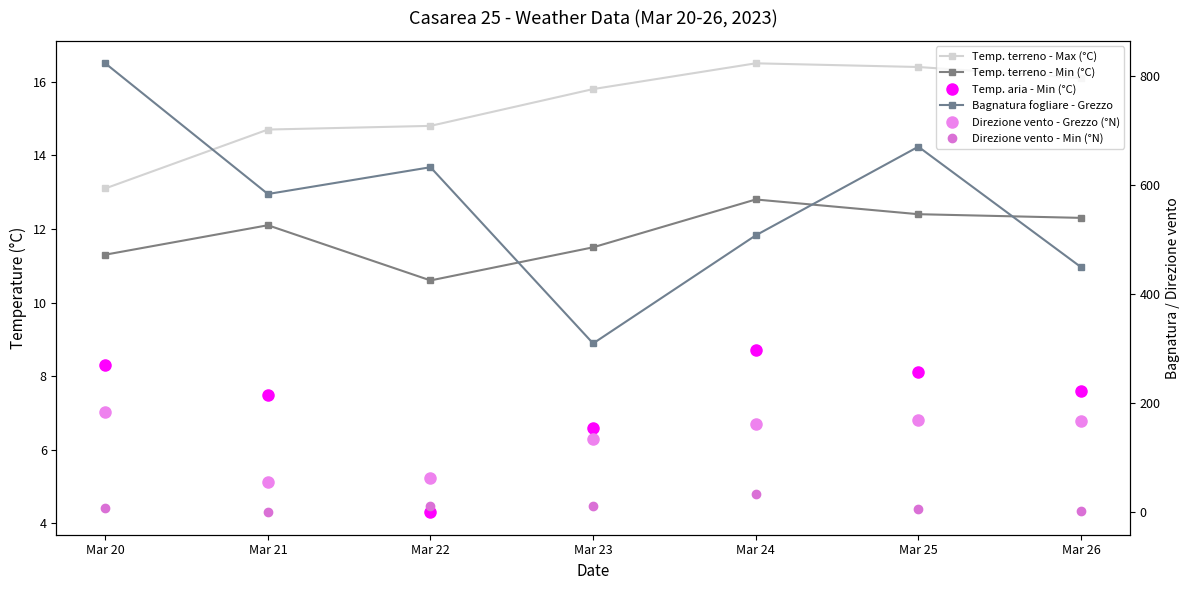

Between Mar 23 and Mar 25, which series saw the biggest shift?

Bagnatura fogliare - Grezzo